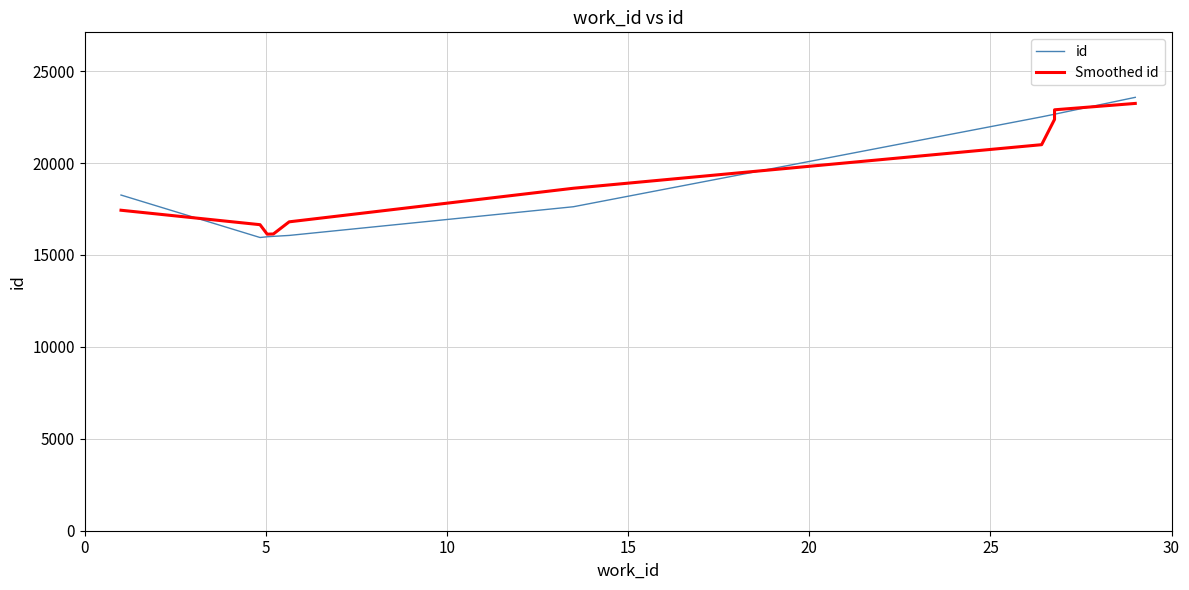

Rank the series by their maximum value, from highest to lowest.

id, Smoothed id